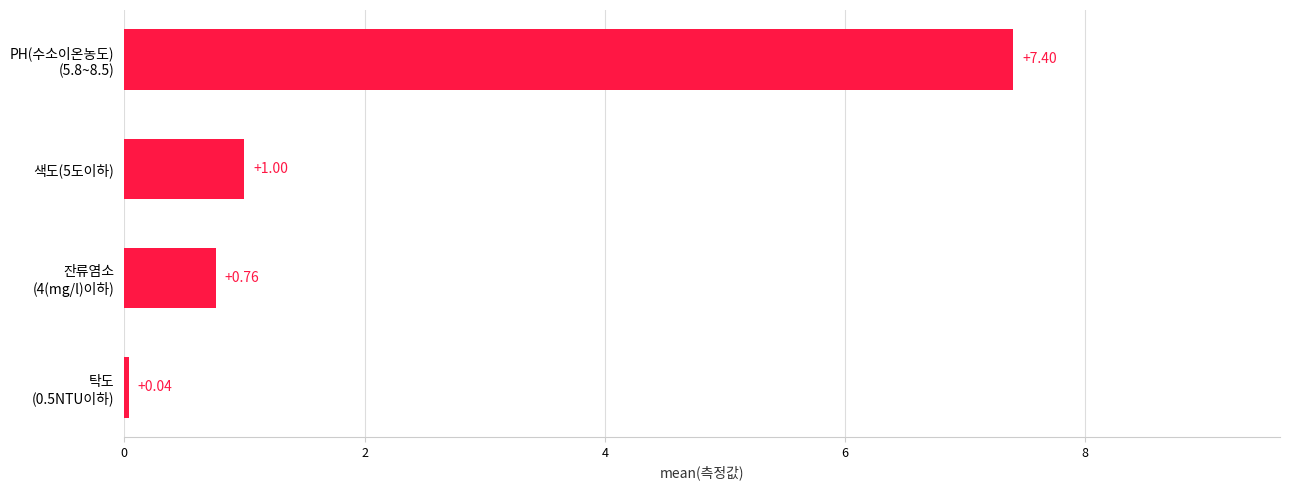

How many data points does each series have?

4